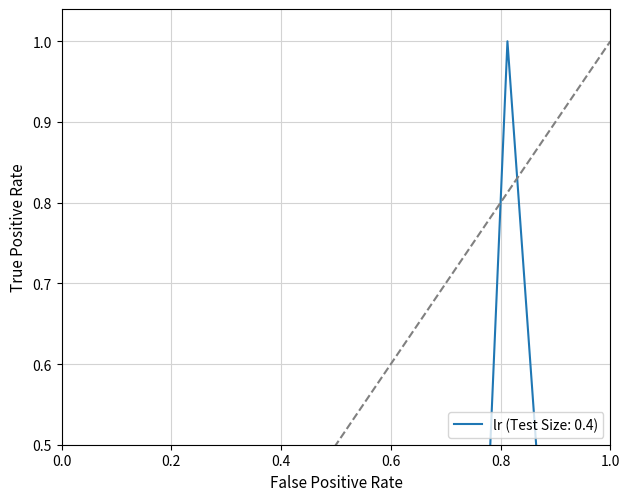

The chart shows a value of -0.5 at 285102216. True or false?

False